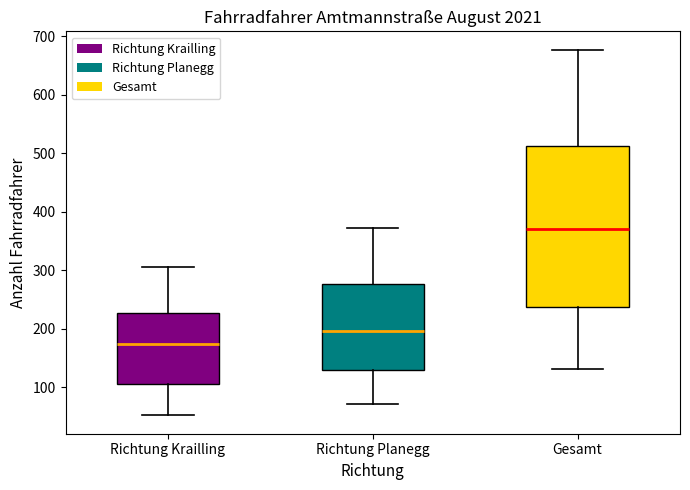

Which box is the tallest, from its lower edge to its upper edge?

Gesamt